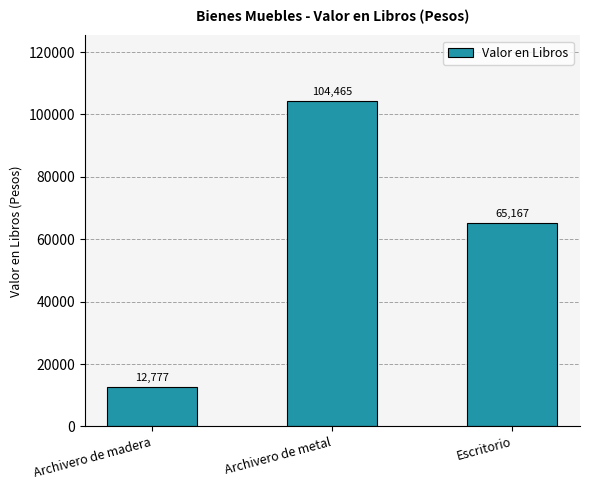

List the labels in order of value, largest first.

Archivero de metal, Escritorio, Archivero de madera